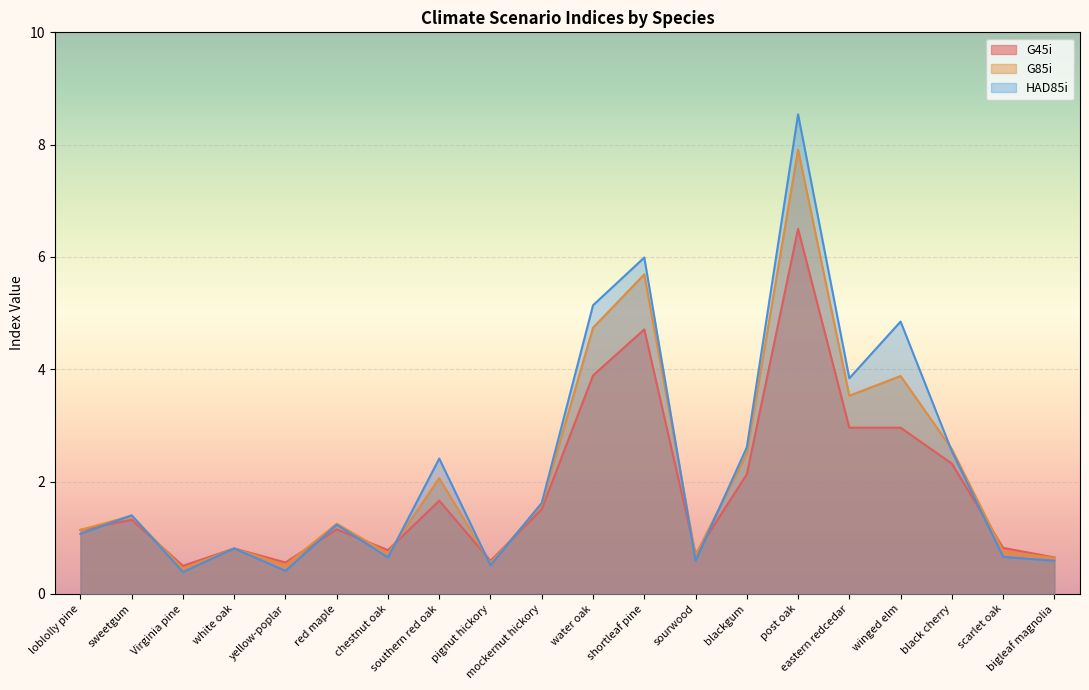

Reading left to right, transcribe all the data shown in this chart.

G45i: 1.1	1.3	0.5	0.8	0.6	1.1	0.8	1.7	0.6	1.5	3.9	4.7	0.7	2.1	6.5	3.0	3.0	2.3	0.8	0.7
G85i: 1.1	1.4	0.5	0.8	0.5	1.2	0.7	2.1	0.6	1.6	4.7	5.7	0.7	2.5	7.9	3.5	3.9	2.6	0.8	0.6
HAD85i: 1.1	1.4	0.4	0.8	0.4	1.2	0.7	2.4	0.5	1.6	5.1	6.0	0.6	2.6	8.5	3.8	4.8	2.5	0.7	0.6